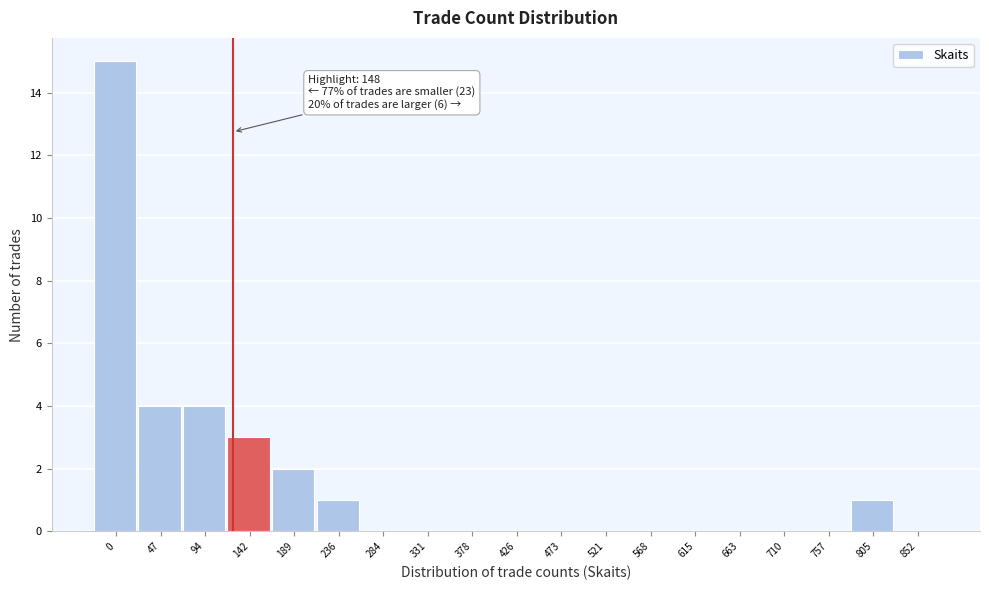

Reading right to left, list all the values displayed in this chart.

852=0	805=1	757=0	710=0	663=0	615=0	568=0	521=0	473=0	426=0	378=0	331=0	284=0	236=1	189=2	142=3	94=4	47=4	0=15